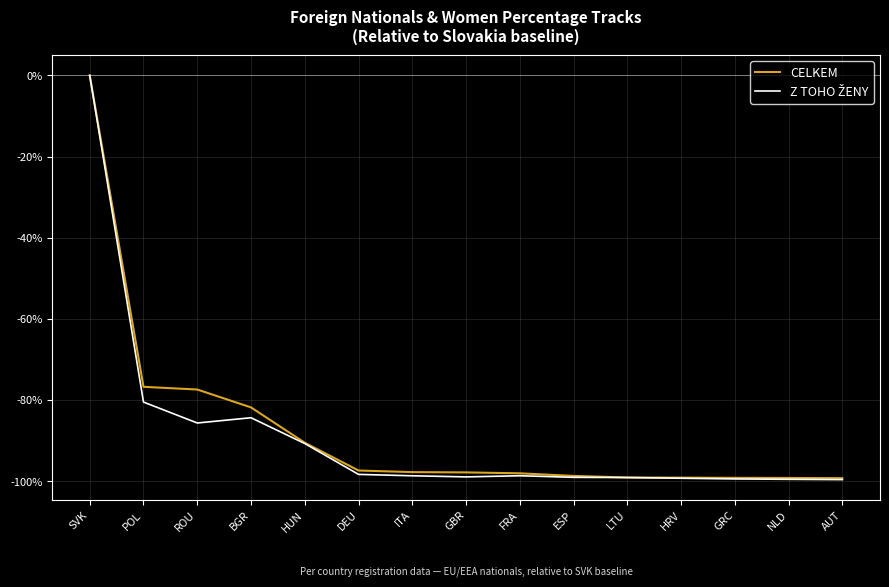

Which series has the largest total across all categories?

CELKEM